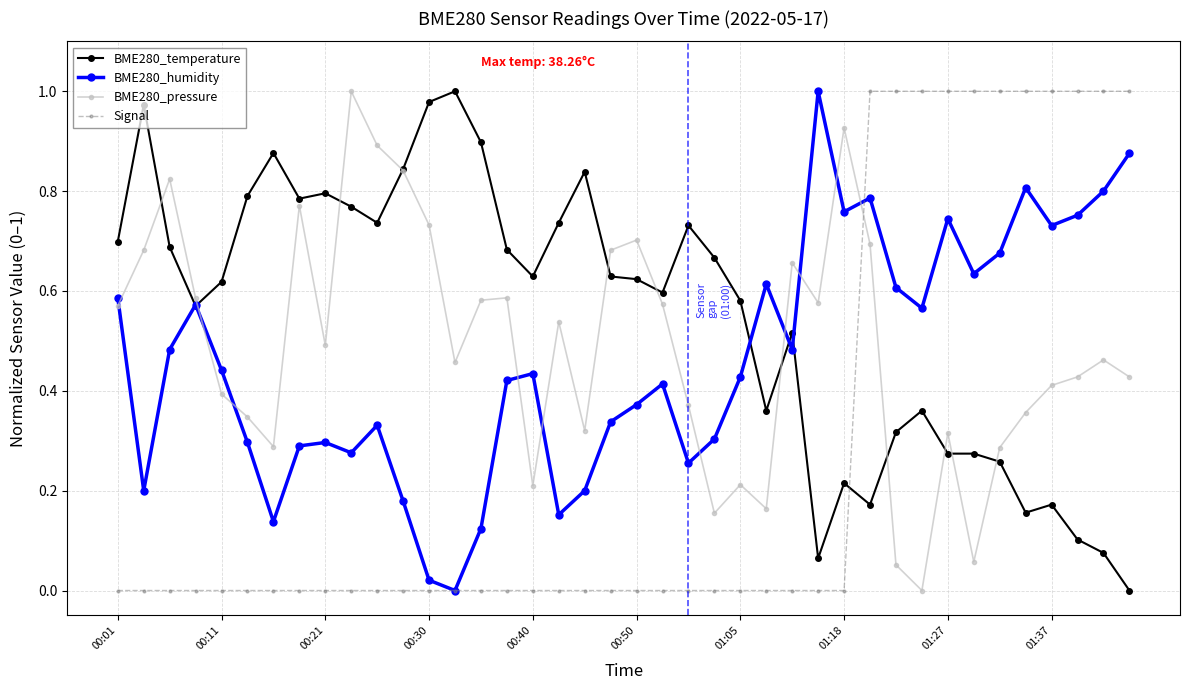

True or false: Signal and BME280_pressure cross at least once.

True